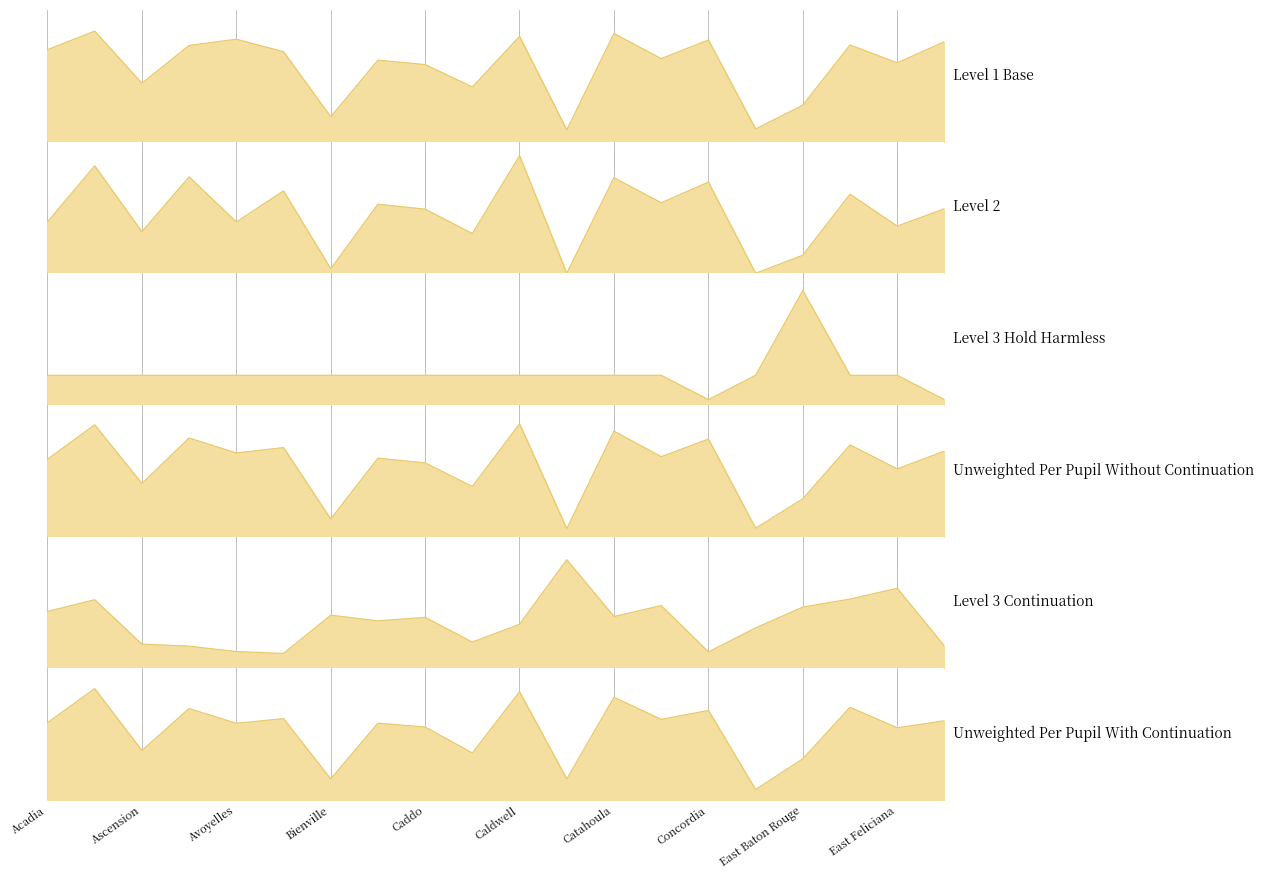

How many lines are shown in the chart?

6